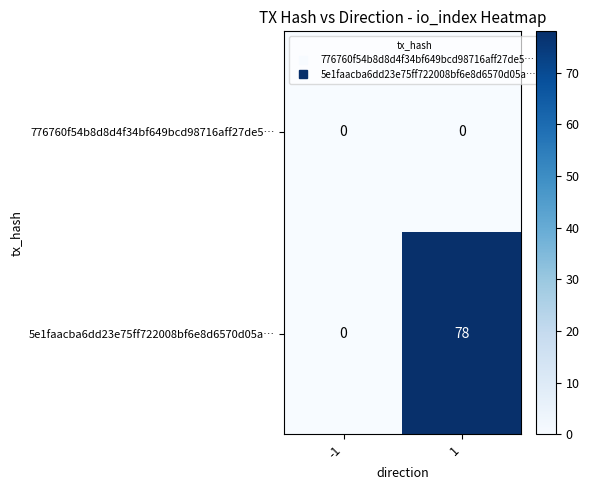

Reading left to right, extract all data points from this chart.

776760f54b8d8d4f34bf649bcd98716aff27de5…: -1=0	1=0
5e1faacba6dd23e75ff722008bf6e8d6570d05a…: -1=0	1=78